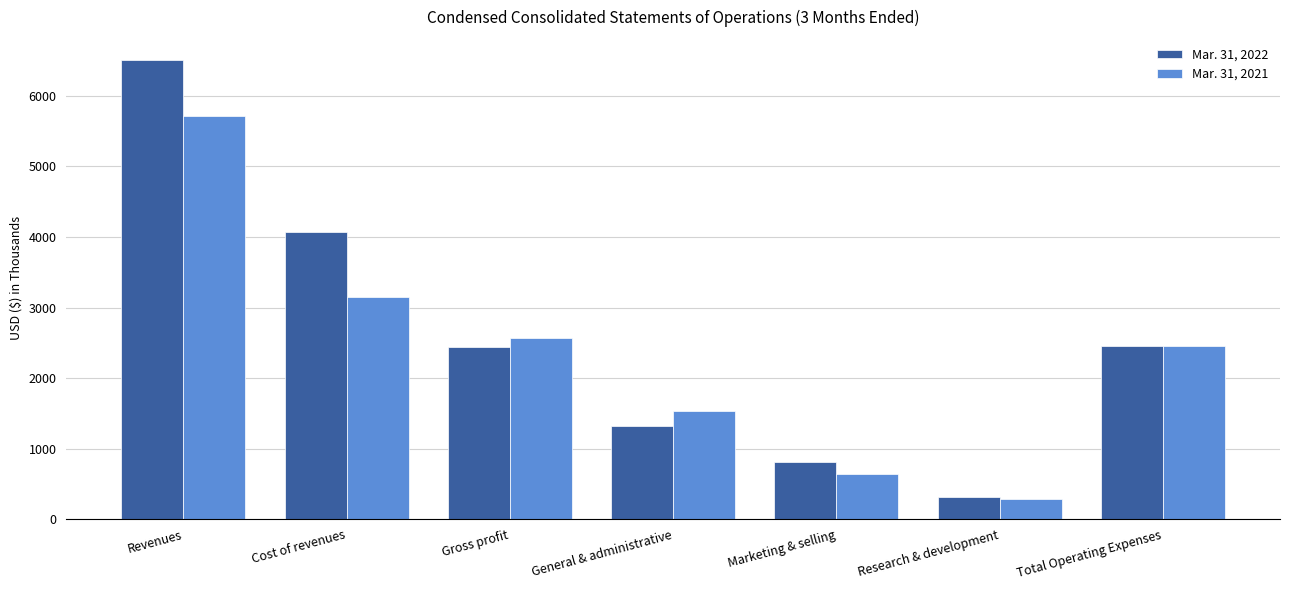

Rank the series at Research & development from highest to lowest value.

Mar. 31, 2022, Mar. 31, 2021